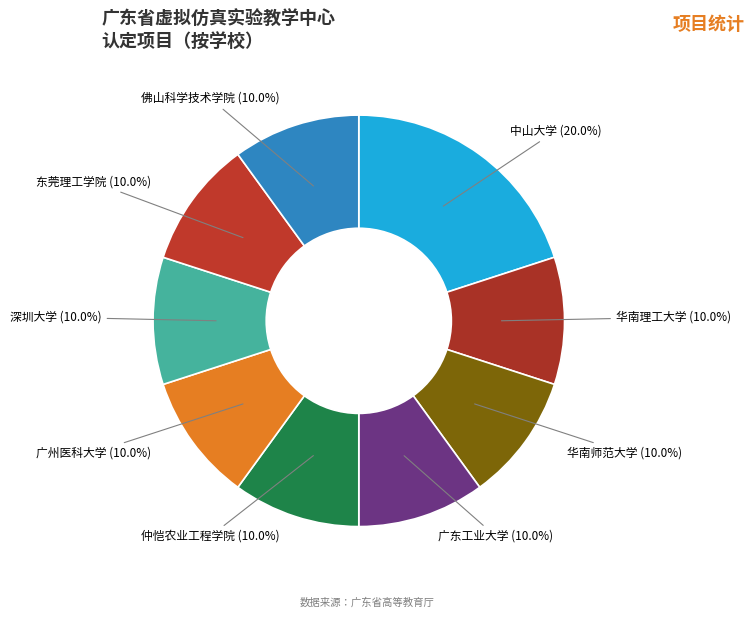

Is there any slice that represents more than half of the pie?

No